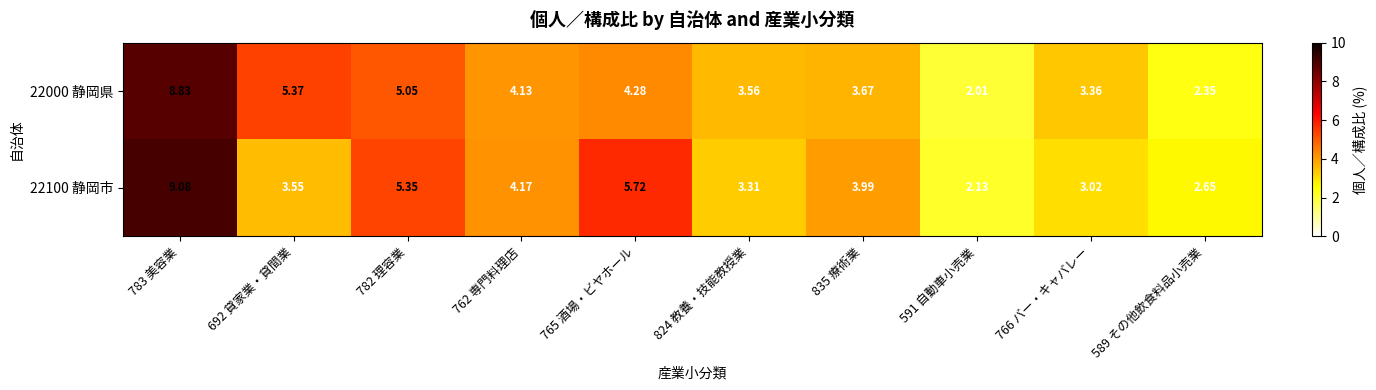

Is the value of 22000 静岡県 at 766 バー・キャバレー greater than the value of 22100 静岡市 at 824 教養・技能教授業?

Yes